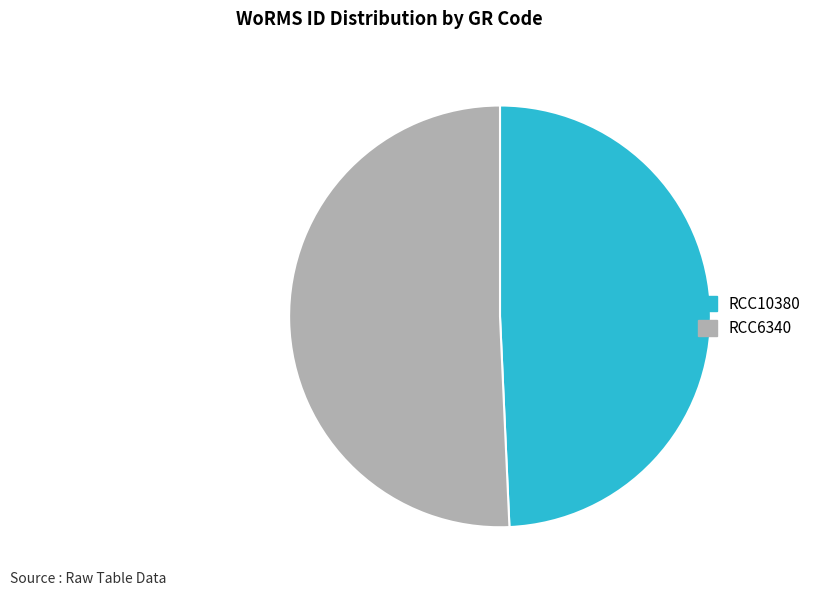

Which slice is the smallest?

RCC10380